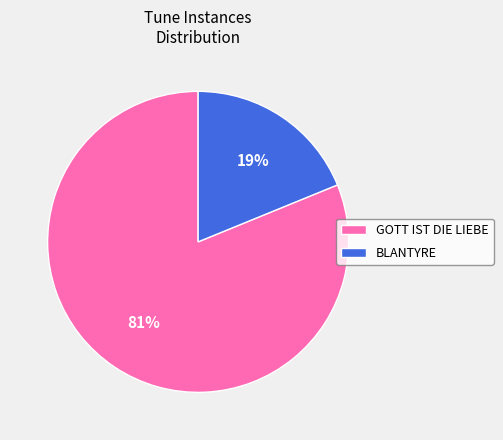

Combined, do BLANTYRE and GOTT IST DIE LIEBE account for over 50%?

Yes